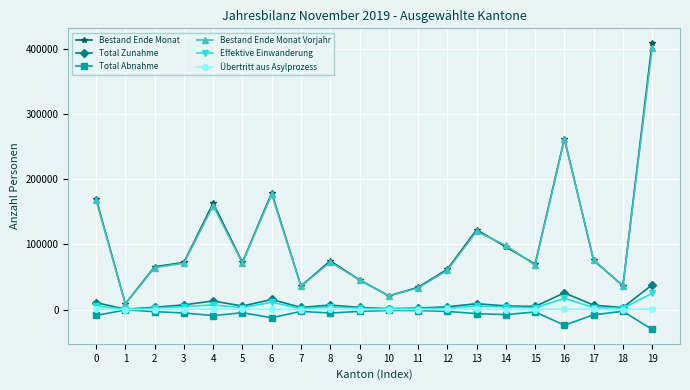

Where is the first local minimum for Bestand Ende Monat Vorjahr?

1